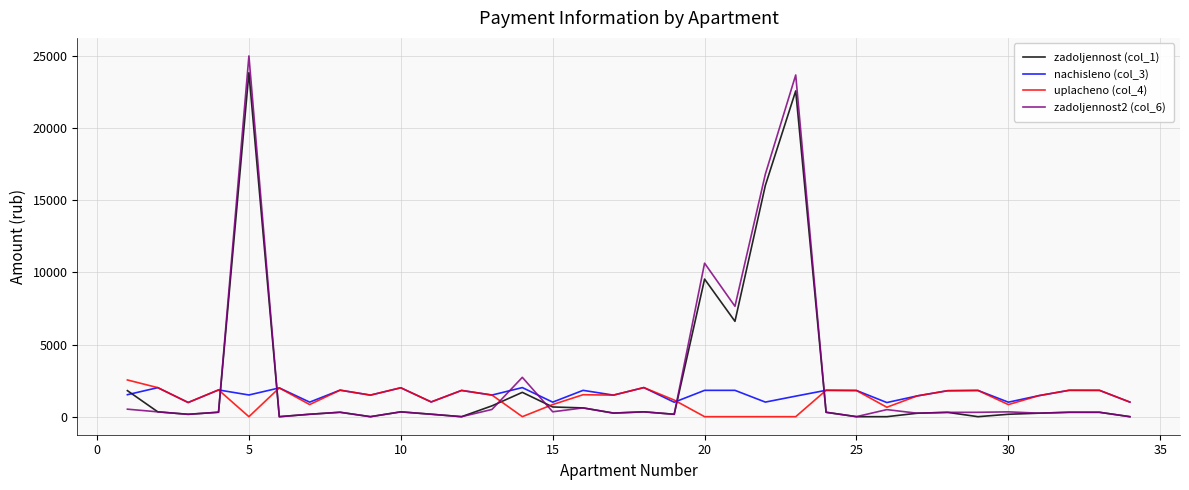

What is the maximum value for uplacheno (col_4)?

2545.4